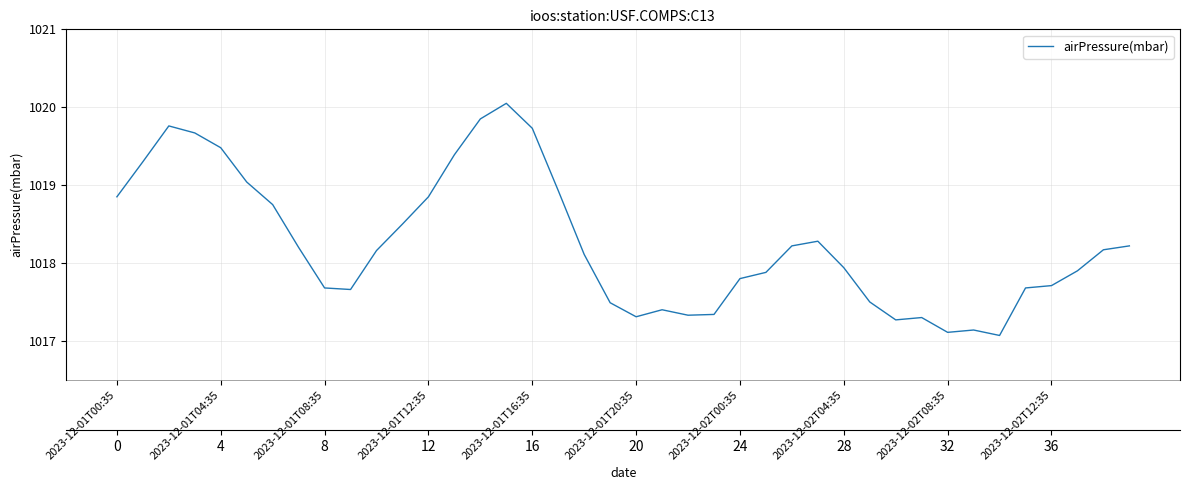

Reading right to left, transcribe all the data shown in this chart.

1018.2	1018.2	1017.9	1017.7	1017.7	1017.1	1017.1	1017.1	1017.3	1017.3	1017.5	1017.9	1018.3	1018.2	1017.9	1017.8	1017.3	1017.3	1017.4	1017.3	1017.5	1018.1	1018.9	1019.7	1020.0	1019.9	1019.4	1018.9	1018.5	1018.2	1017.7	1017.7	1018.2	1018.8	1019.0	1019.5	1019.7	1019.8	1019.3	1018.9